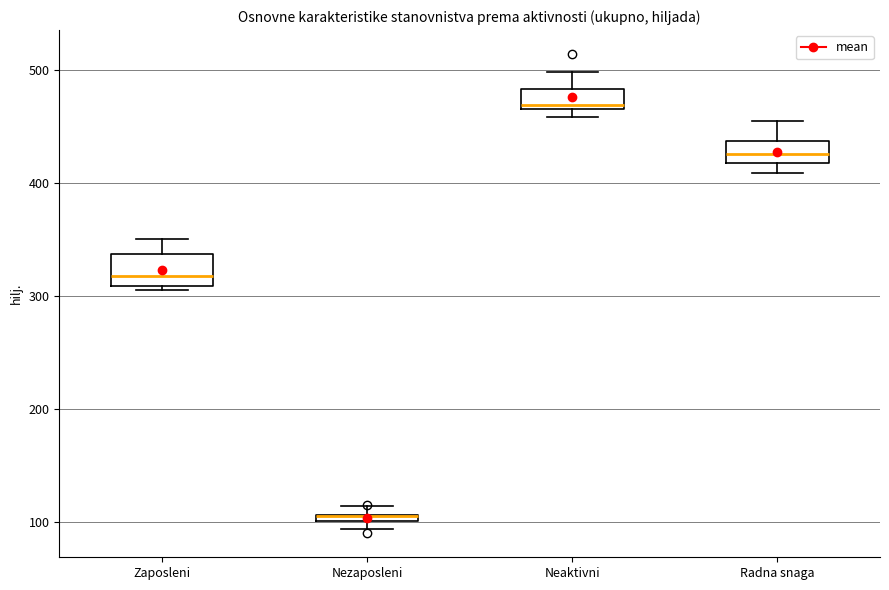

Where is the lower edge of the box for Neaktivni on the y-axis? The values are not printed on the chart, so give them approximately, as read against the axis.

470